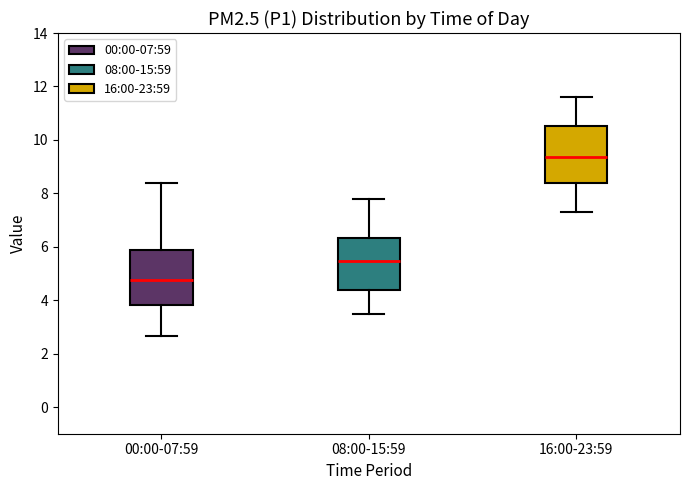

Which box has the lowest median line?

00:00-07:59